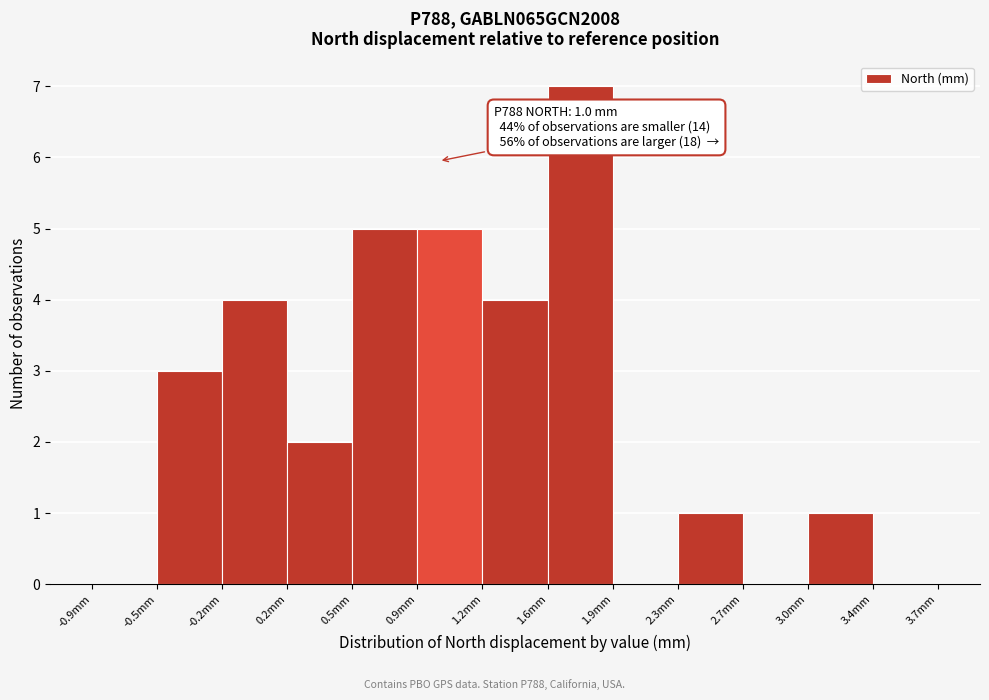

Over which range of the x-axis is the bar tallest?

1.60 to 1.95